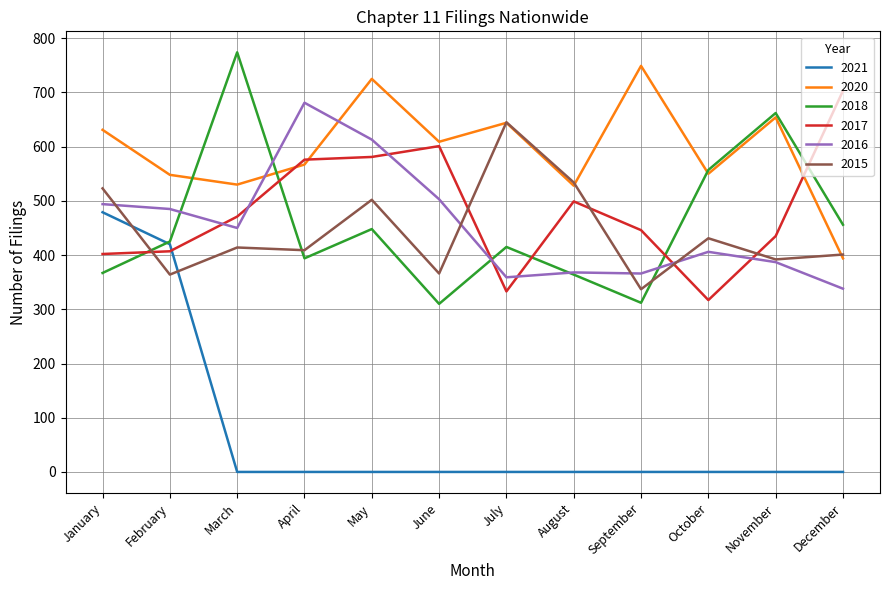

What is the maximum value for 2021?

479